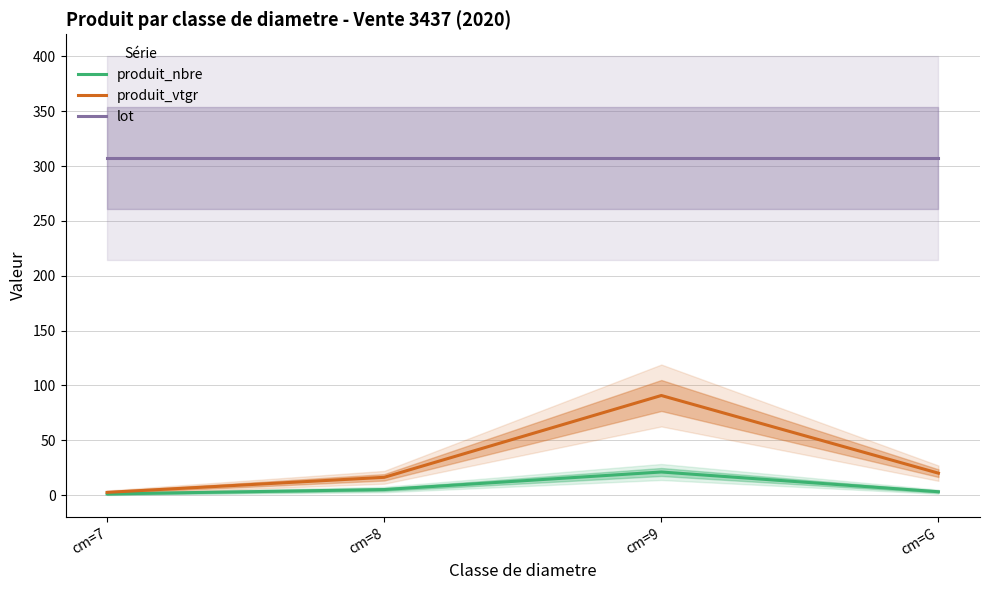

At which label does produit_nbre first exceed 5?

cm=9